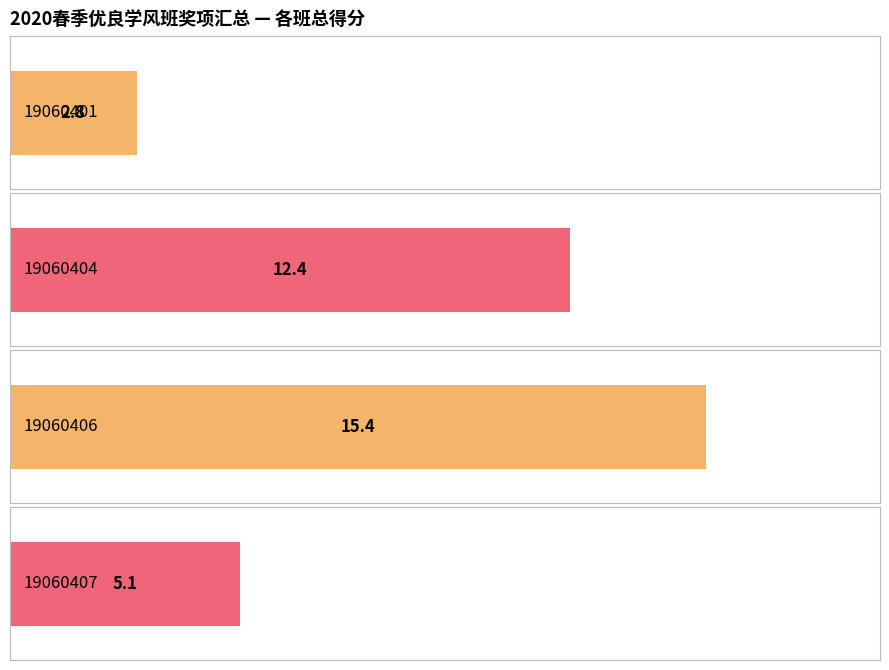

True or false: the data shows 17.3 at 19060404.

False